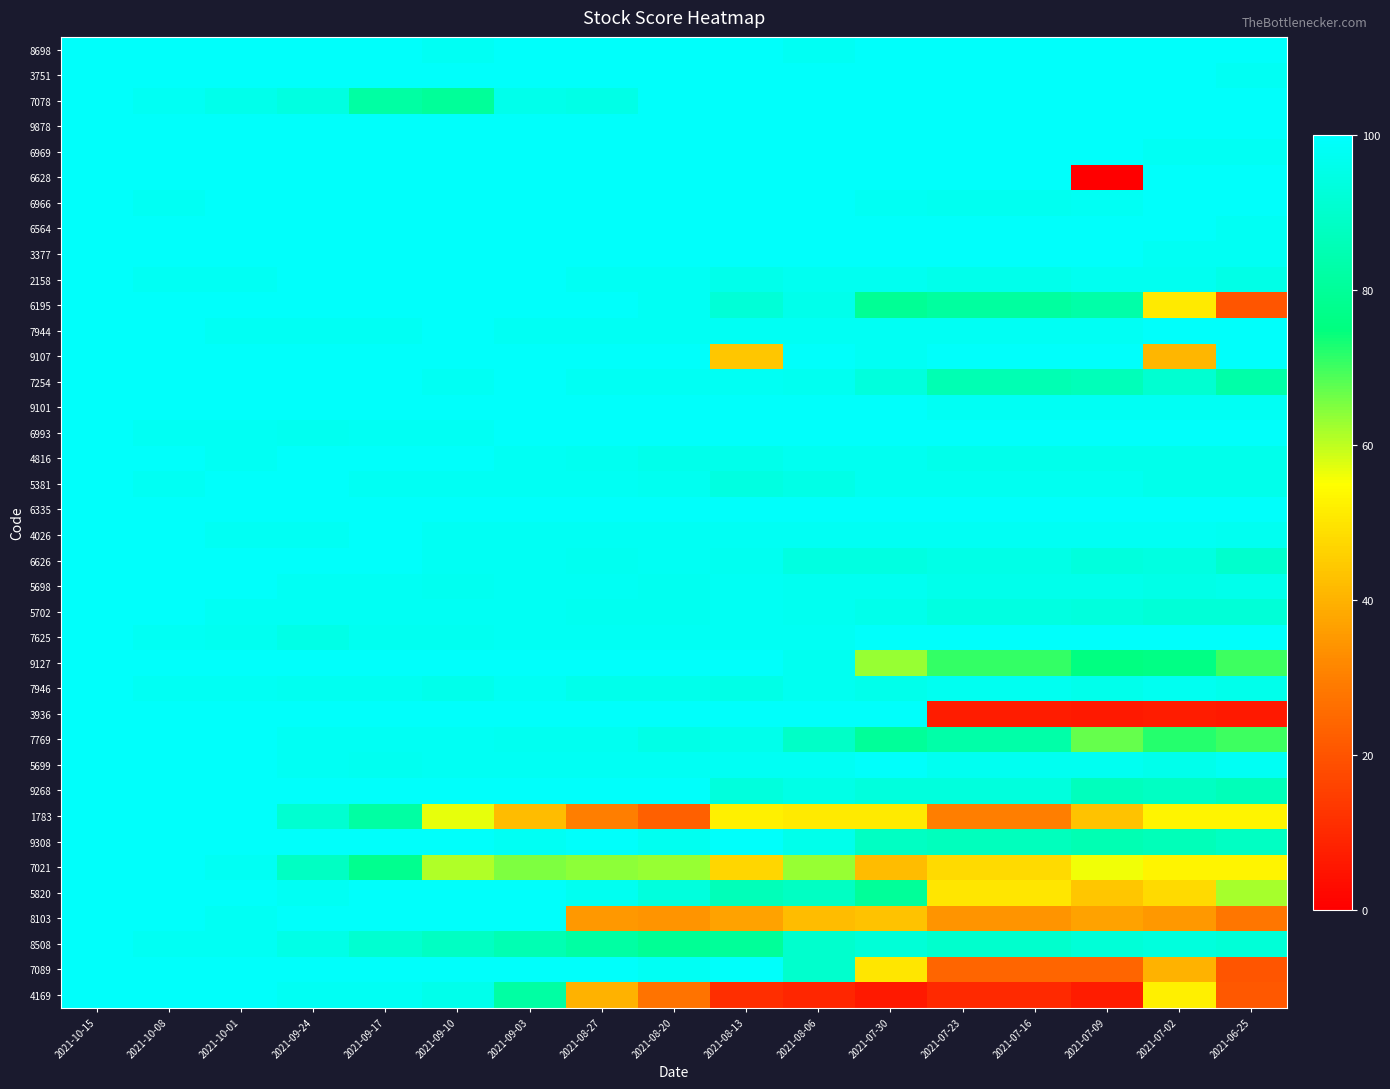

Between 2021-09-10 and 2021-07-02, which series saw the biggest shift?

3936